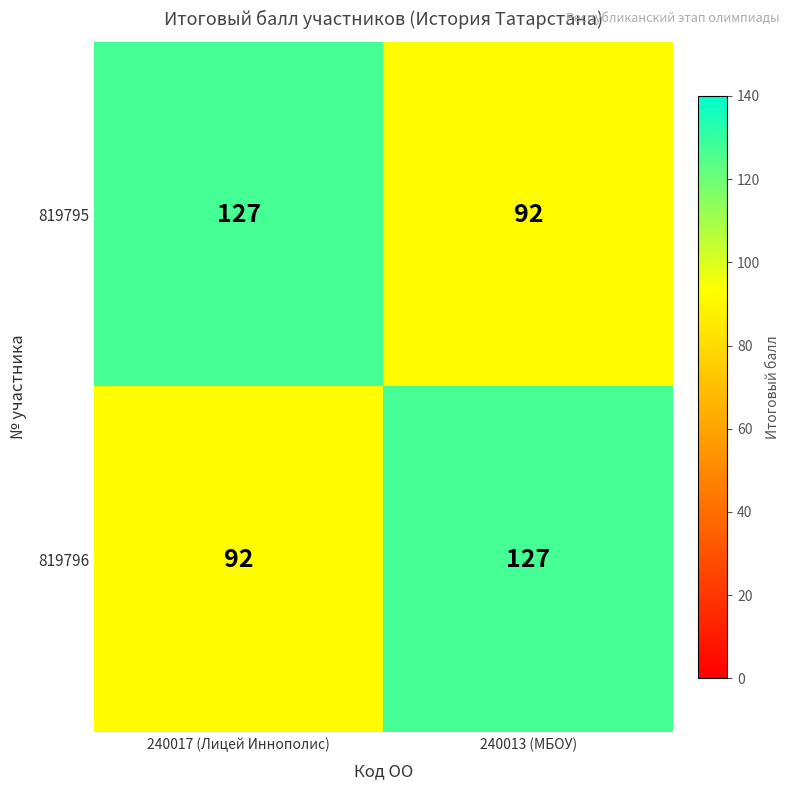

What is the minimum value for 819795?

92